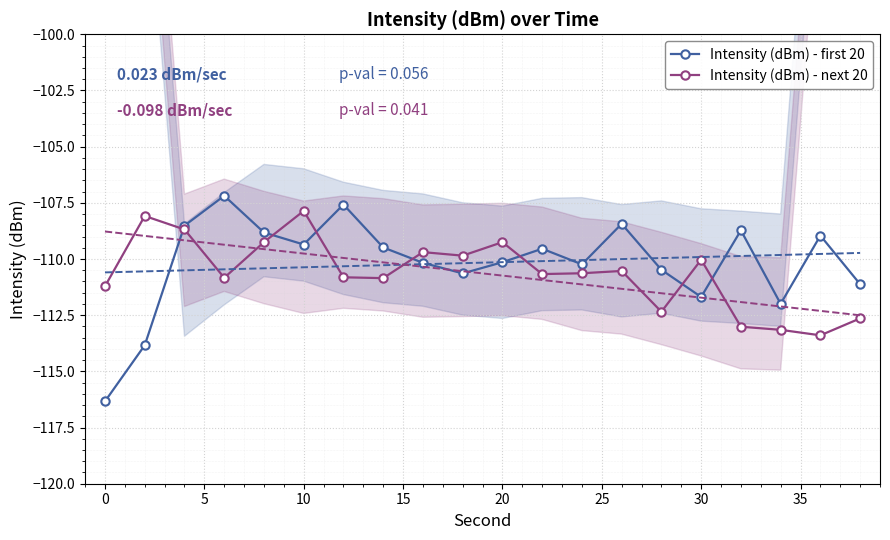

At which category does Intensity (dBm) - first 20 reach its first local valley?

10